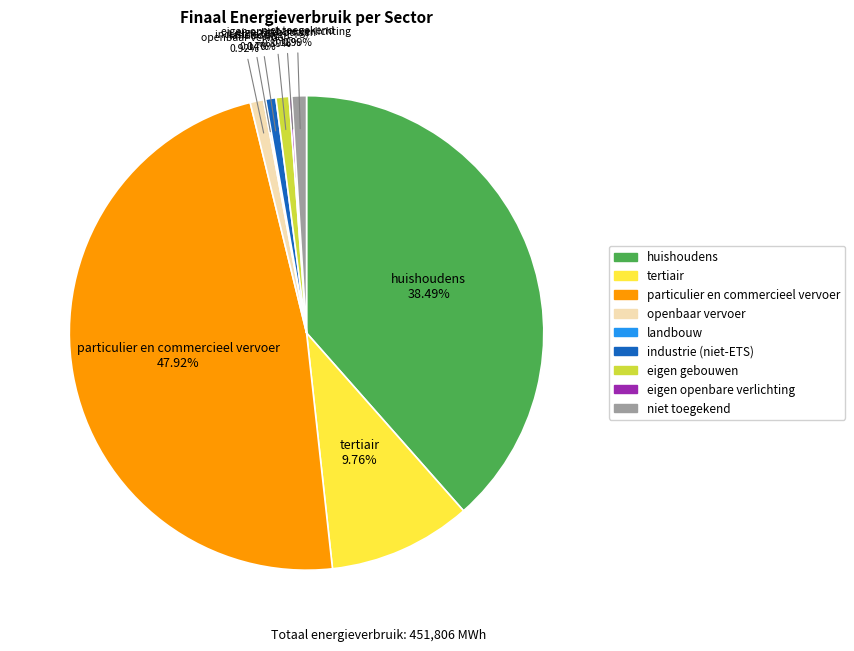

Is eigen gebouwen the majority of the pie?

No